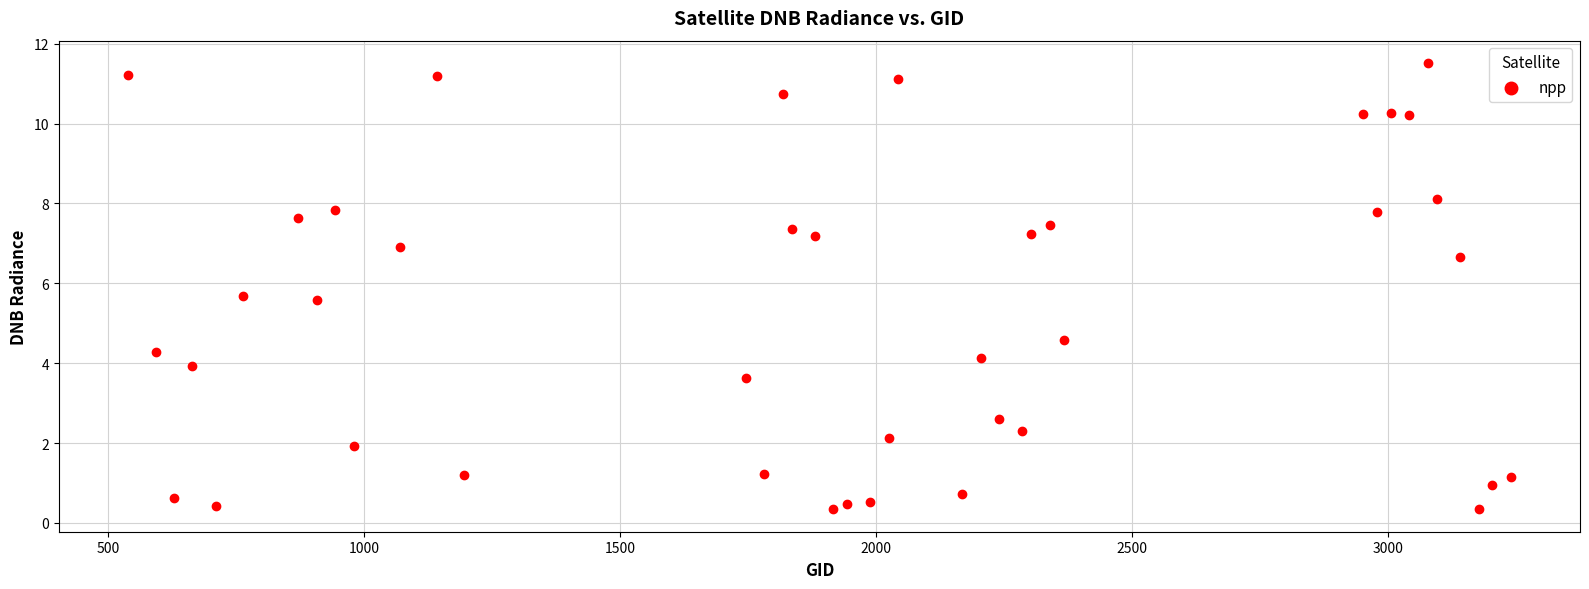

What Y value in the scatter plot is closest to 5?

4.6